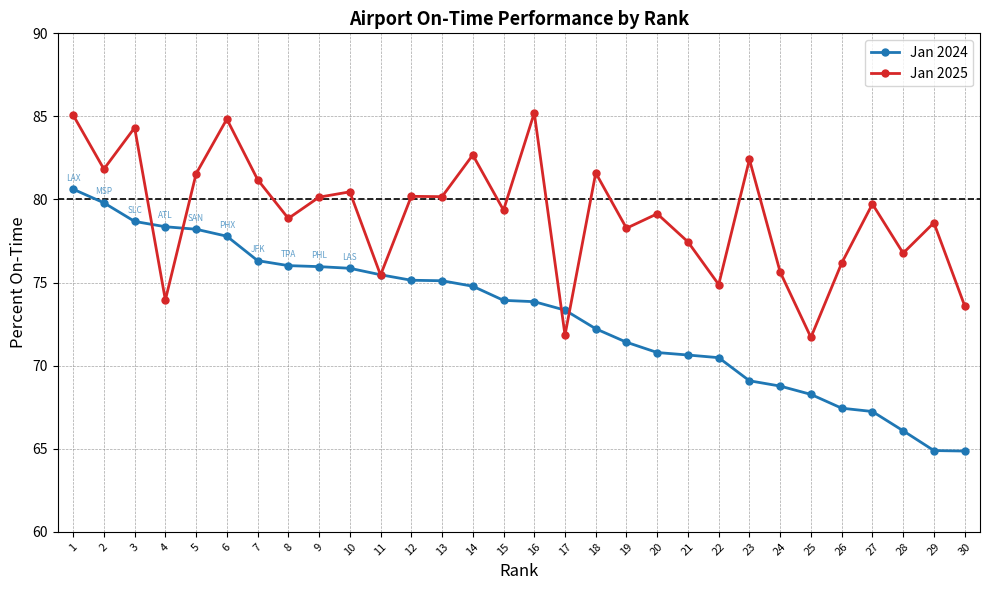

The value of Jan 2025 at 21 is 77.5. True or false?

True